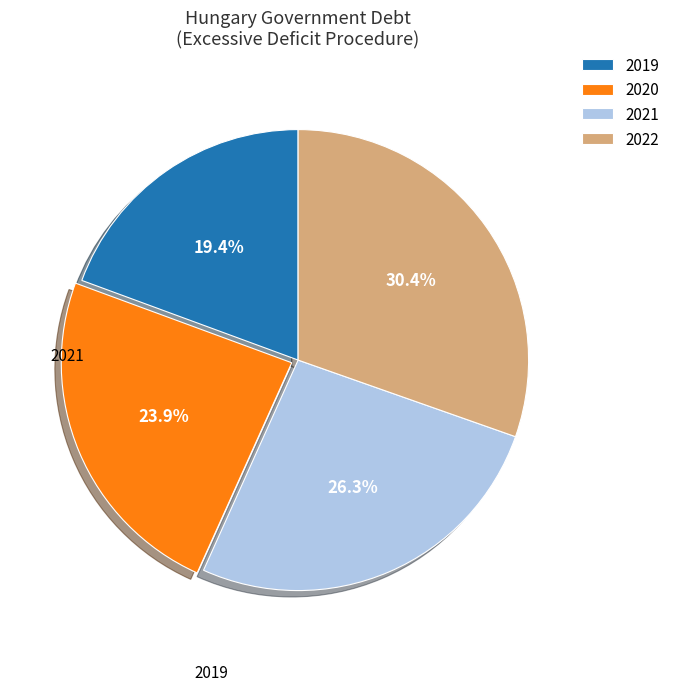

To the nearest percent, what is the average slice percentage?

25%